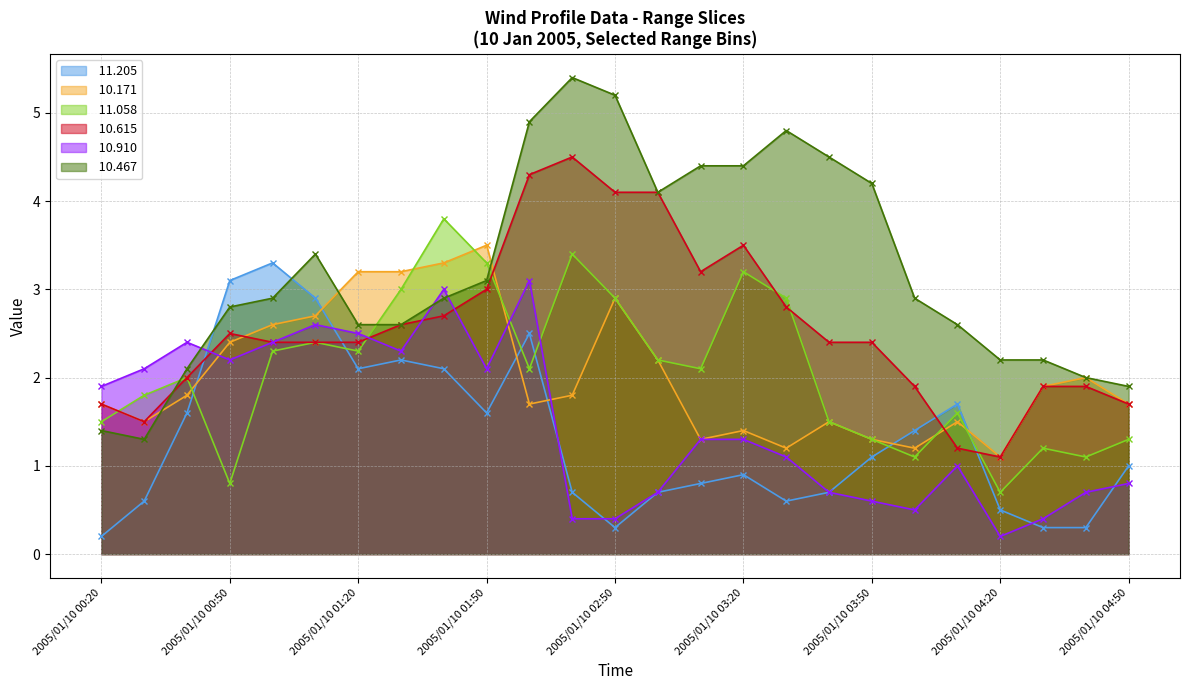

How many lines are shown in the chart?

6